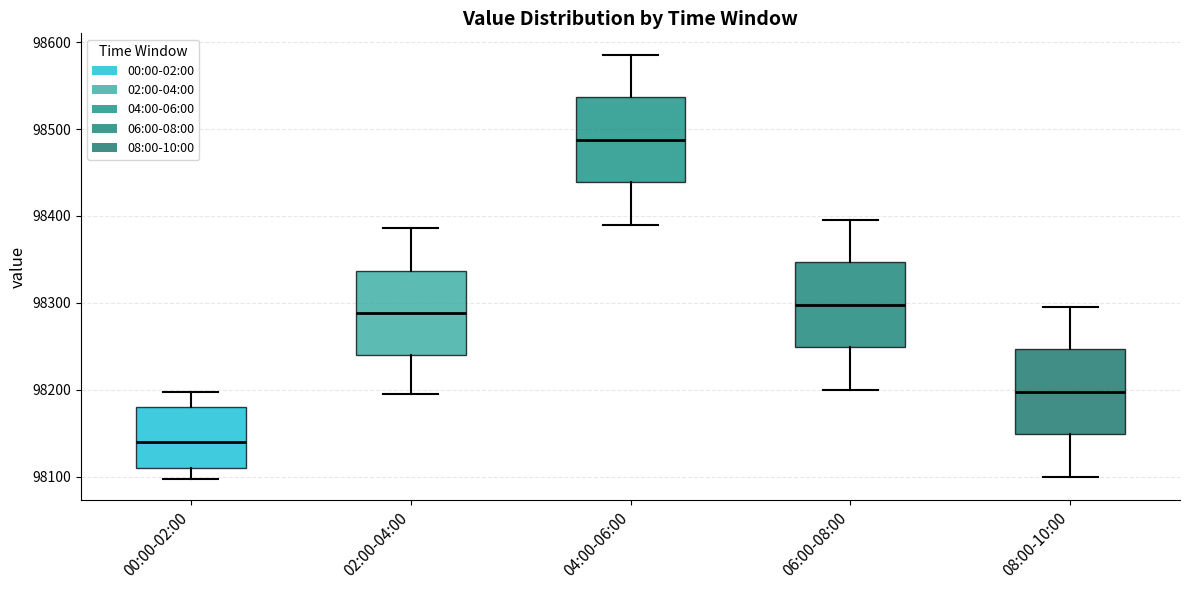

Where is the upper edge of the box for 00:00-02:00 on the y-axis? The values are not printed on the chart, so give them approximately, as read against the axis.

98180